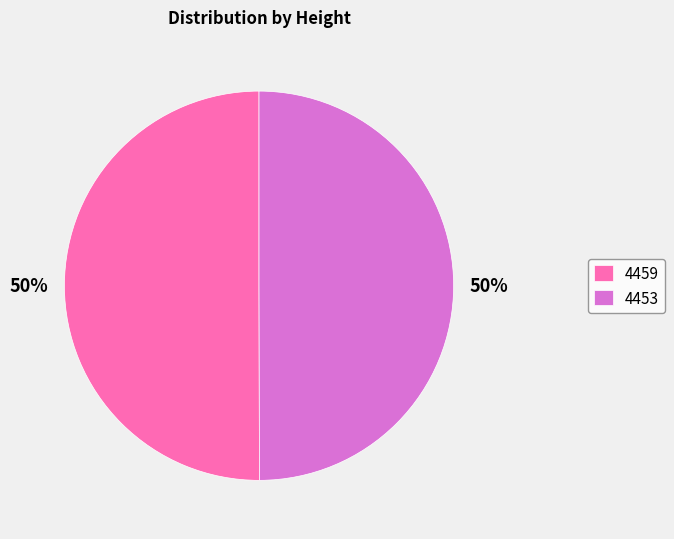

To the nearest percent, what is the average slice percentage?

50%